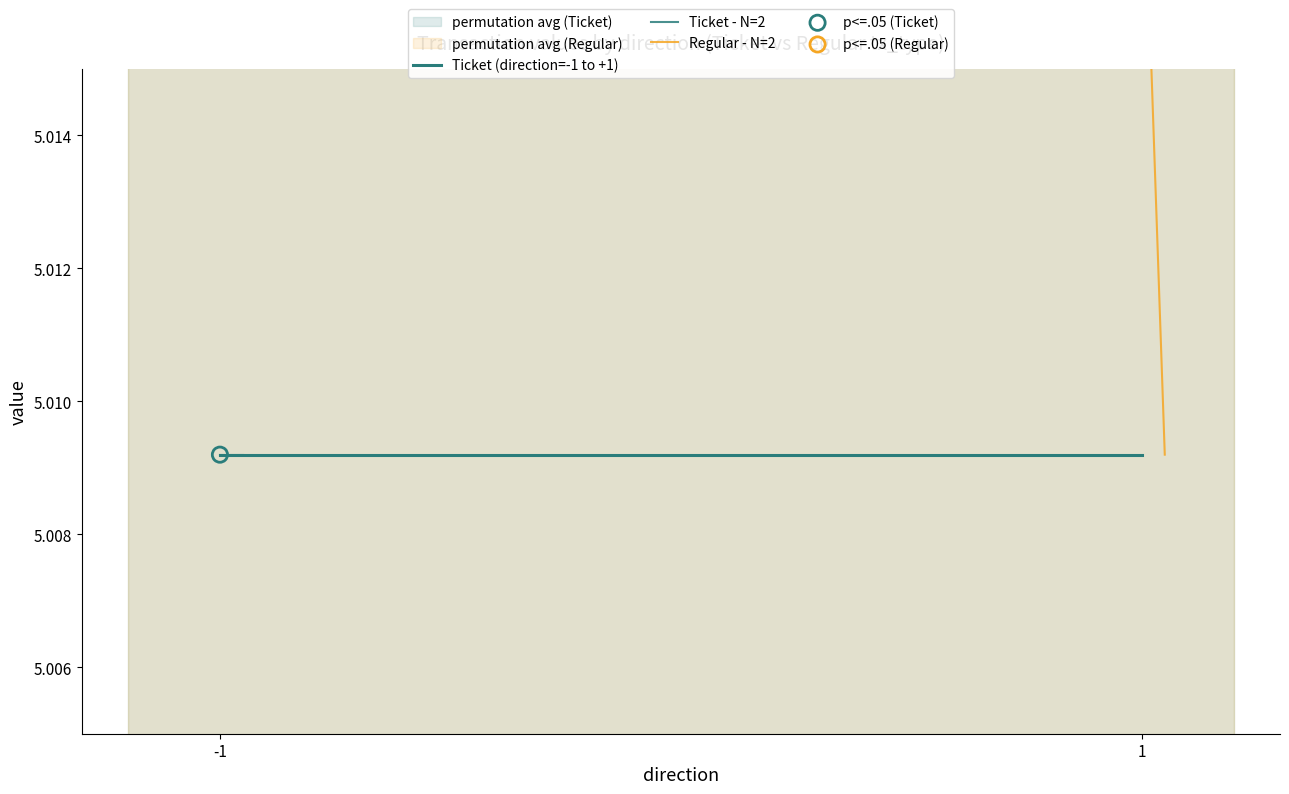

At how many categories does at least one series exceed 5?

2